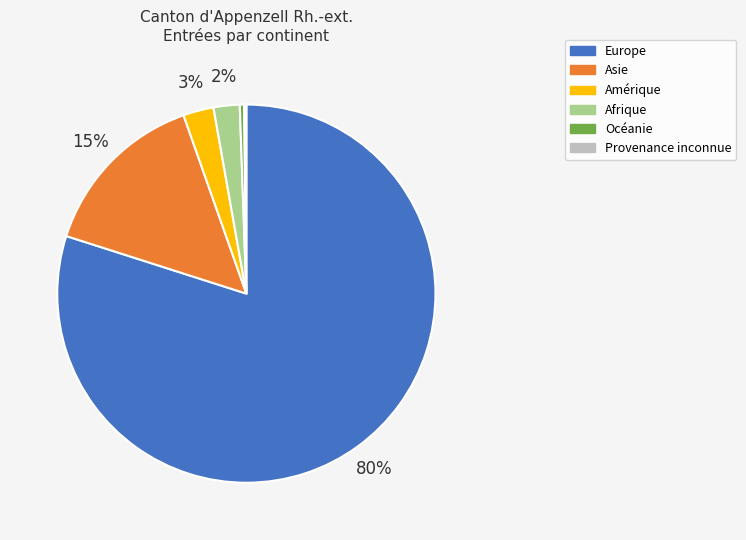

To the nearest percent, what is the difference between the largest and smallest slice percentages?

80%